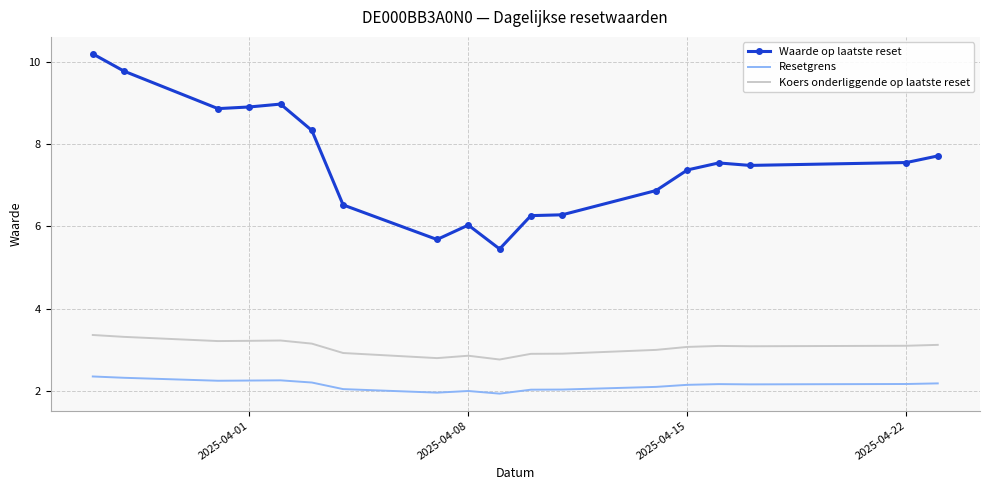

True or false: Koers onderliggende op laatste reset and Waarde op laatste reset intersect in this chart.

False